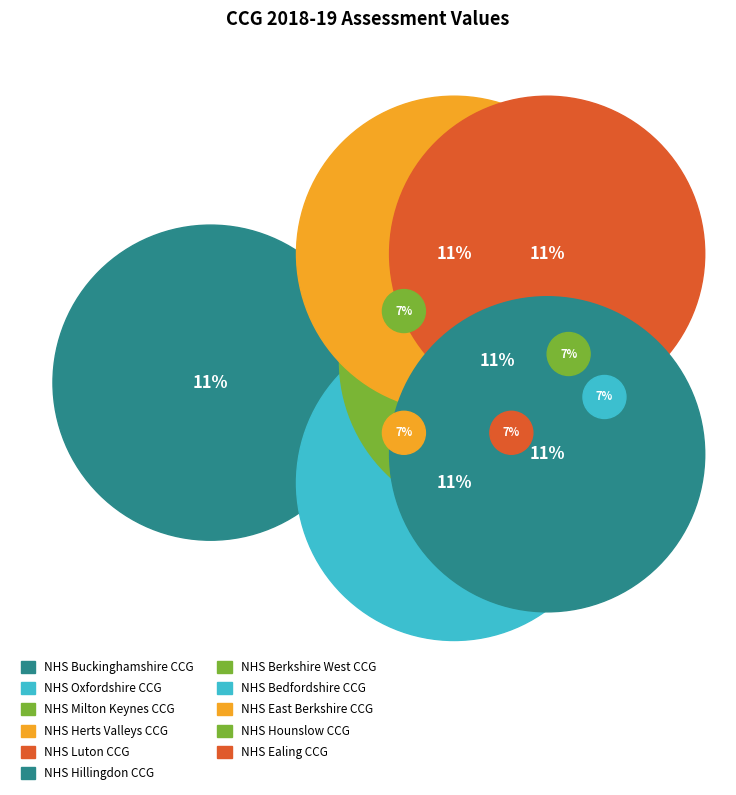

Is the sum of NHS Bedfordshire CCG and NHS Oxfordshire CCG greater than half?

No